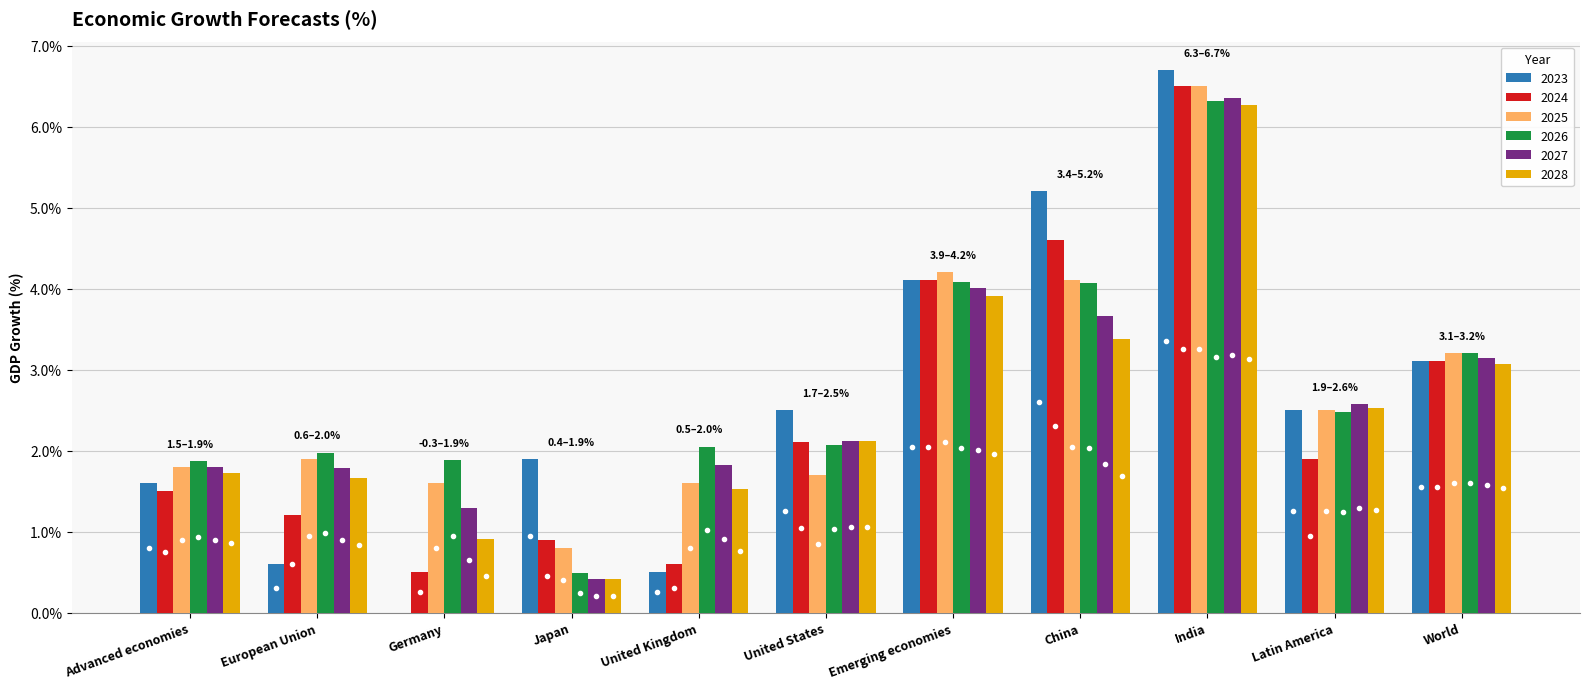

List the series in order of their peak value, highest first.

2023, 2024, 2025, 2027, 2026, 2028